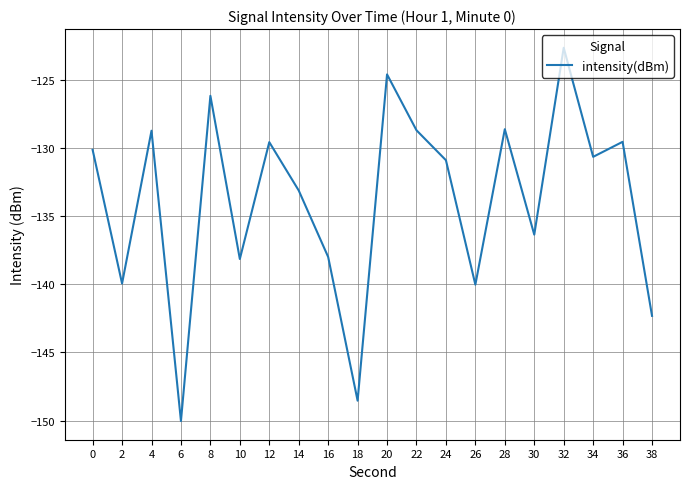

Which label corresponds to the largest value in the chart?

32